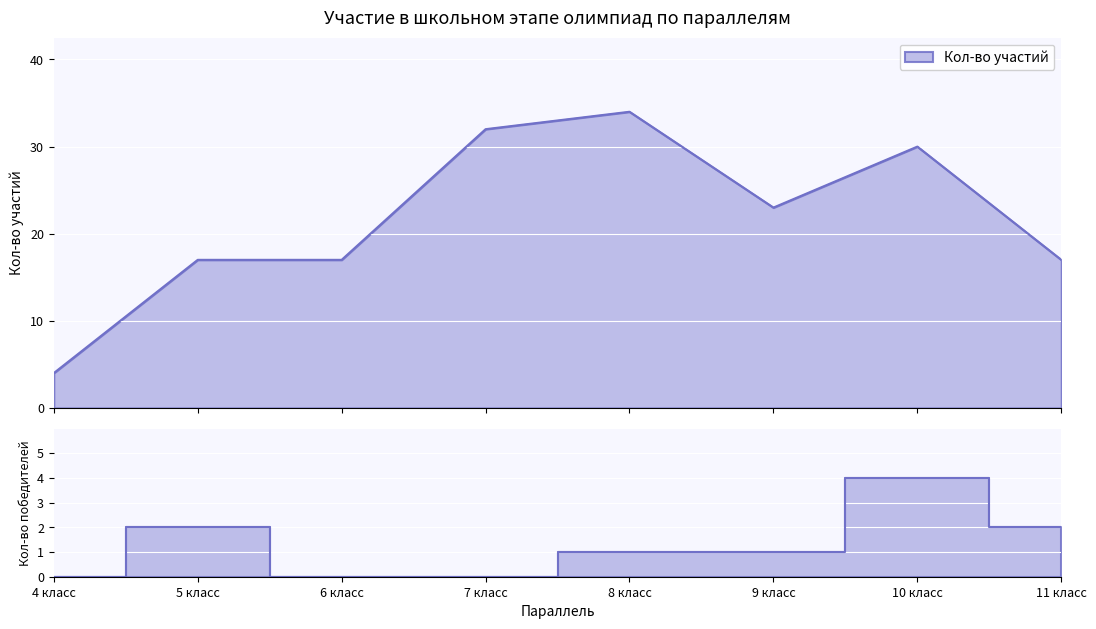

True or false: Кол-во участий and Кол-во победителей intersect in this chart.

False